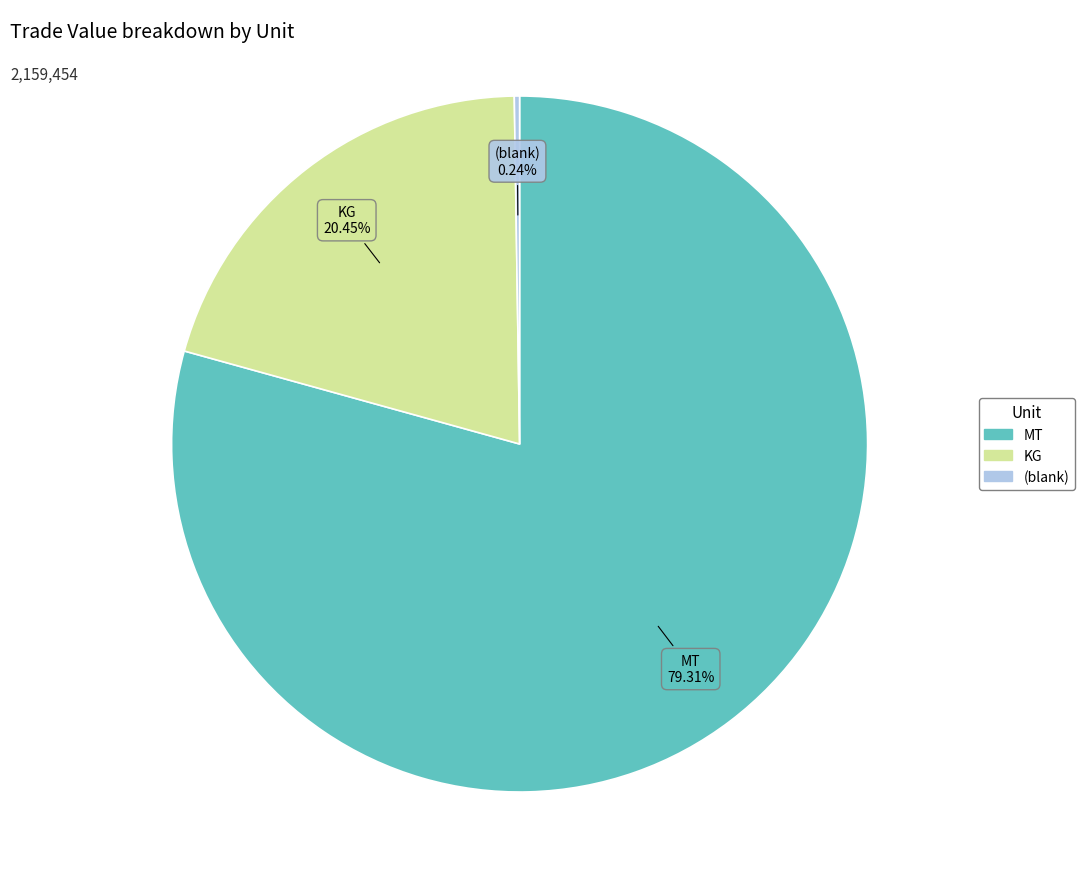

Is there a majority slice in this chart?

Yes